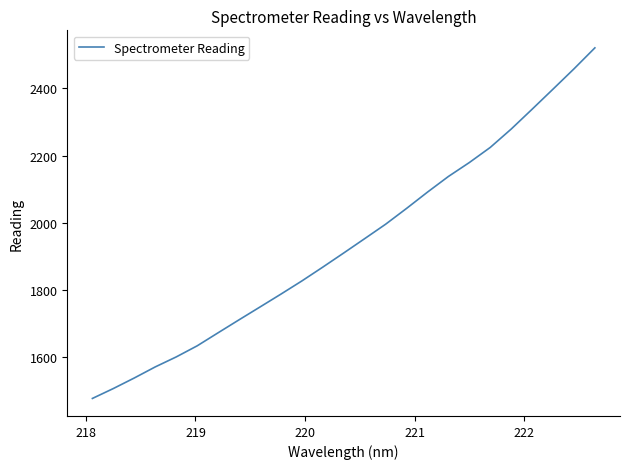

What is the smallest value displayed?

1477.5